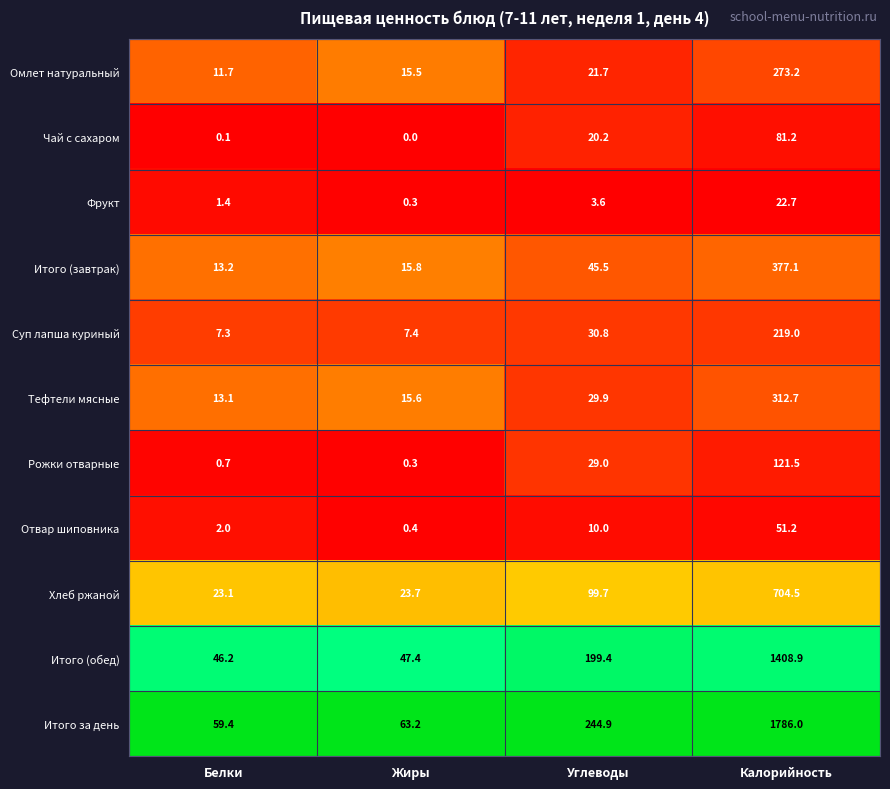

What is the greatest value displayed?

1786.0